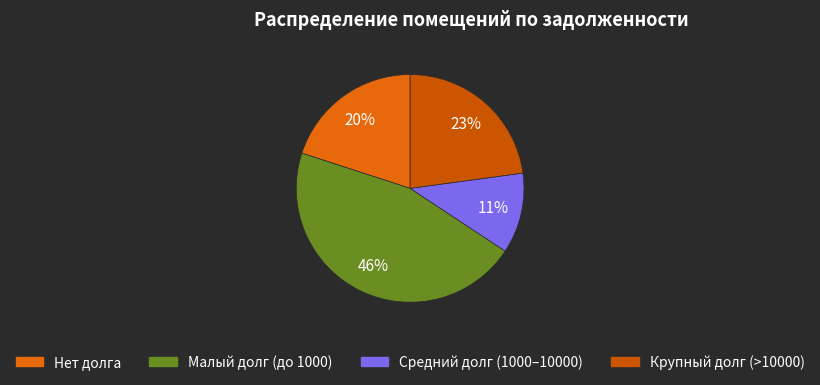

To the nearest percent, what is the average slice percentage?

25%